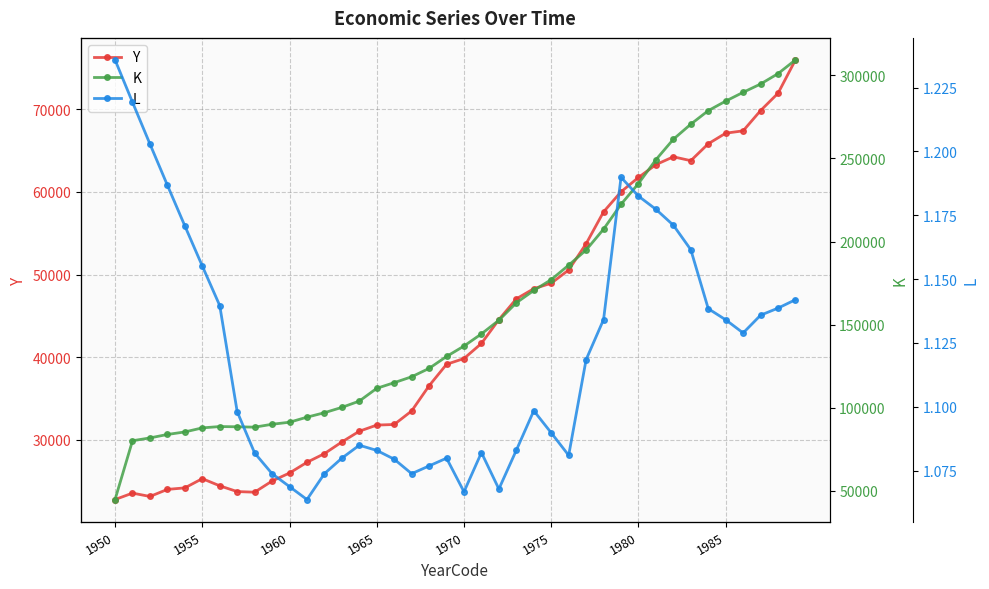

What is the minimum value for Y?

22781.0